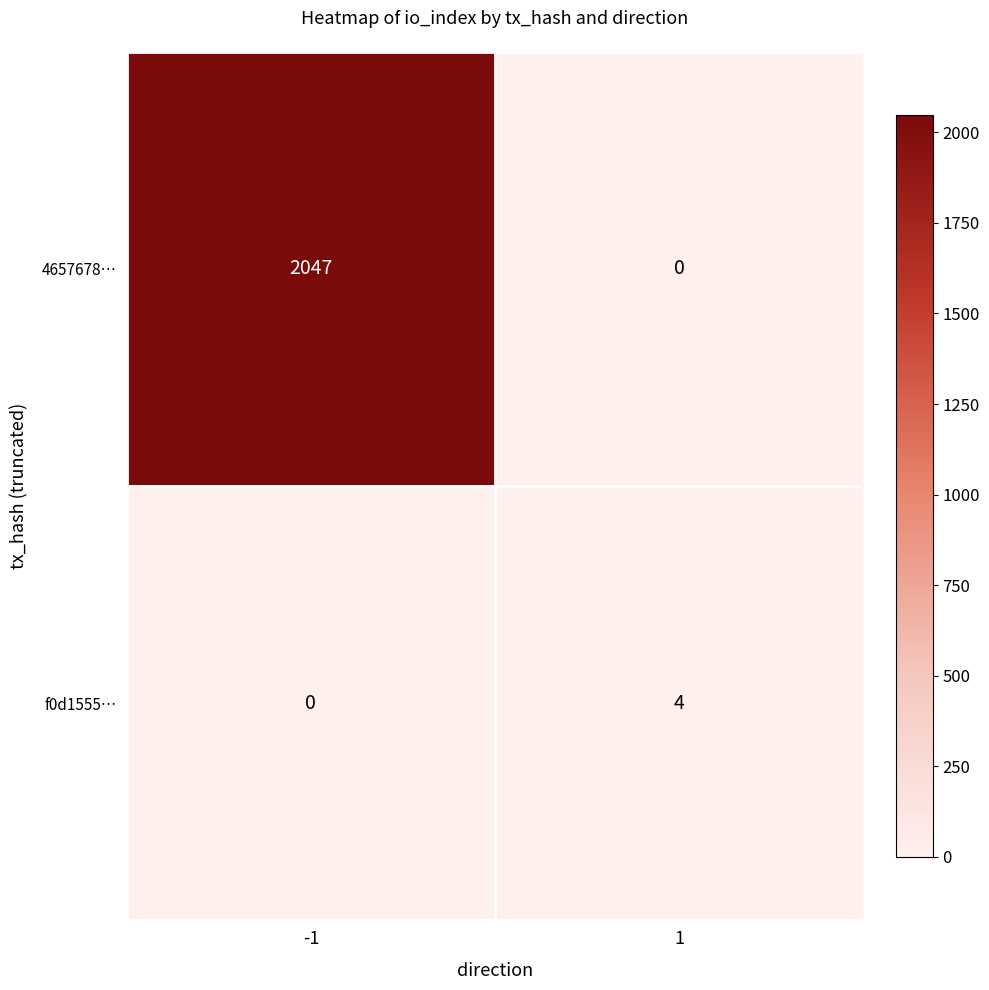

Between -1 and 1, which series saw the biggest shift?

4657678…